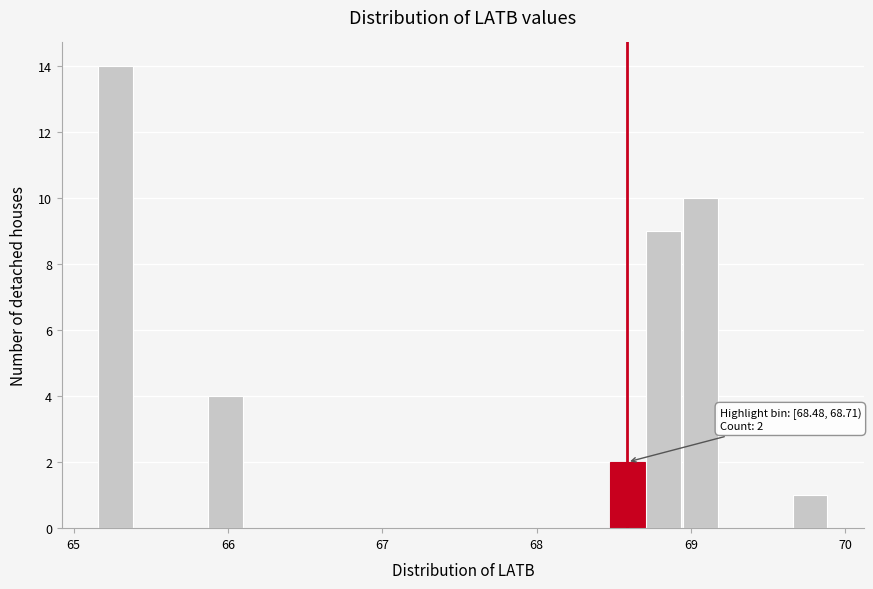

Read against the x-axis, roughly where is the centre of the tallest bar?

65.3